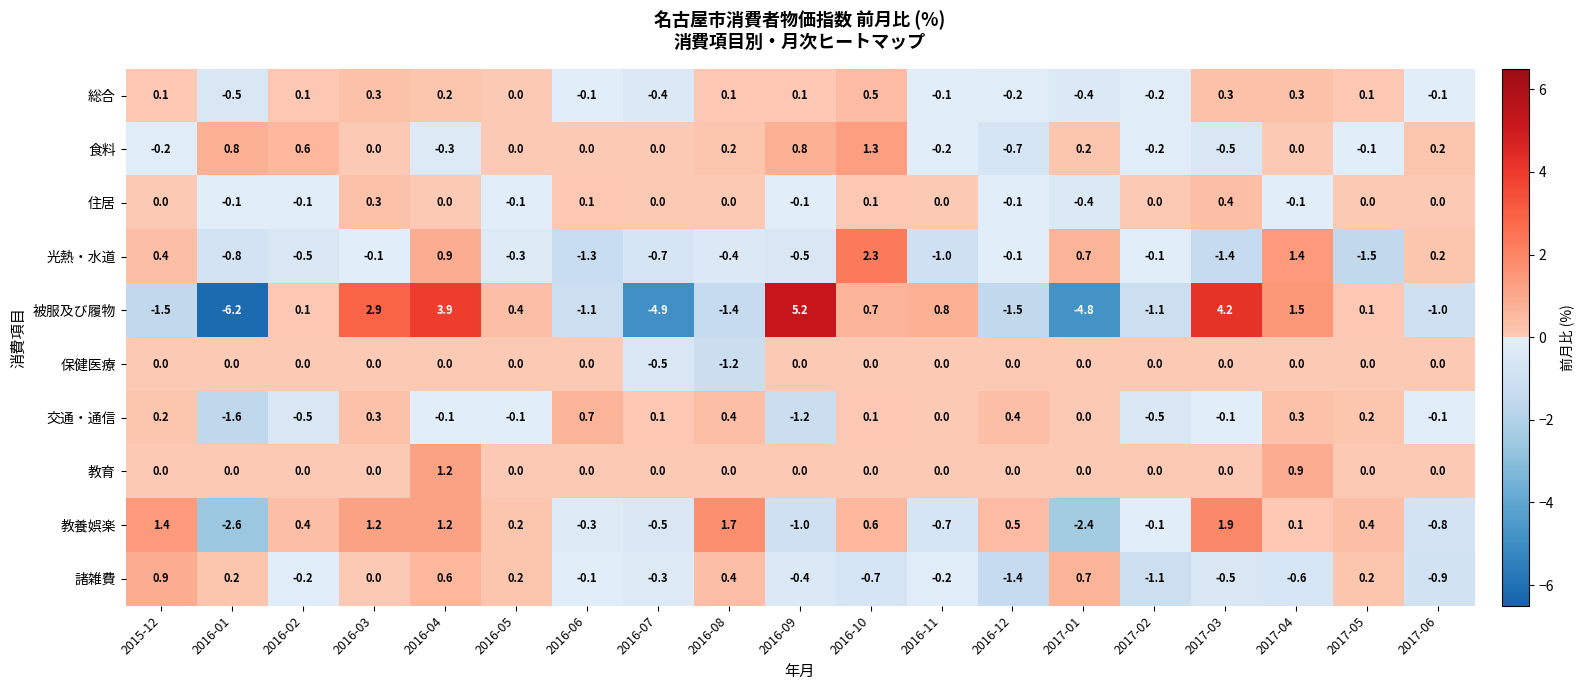

Rank the series by their maximum value, from highest to lowest.

被服及び履物, 光熱・水道, 教養娯楽, 食料, 教育, 諸雑費, 交通・通信, 総合, 住居, 保健医療